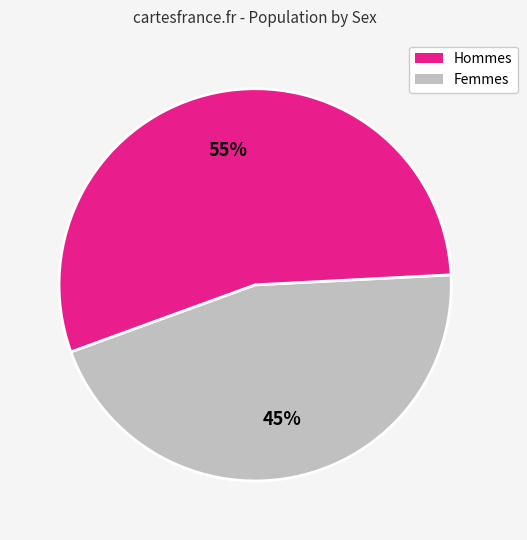

To the nearest percent, what is the average slice percentage?

50%